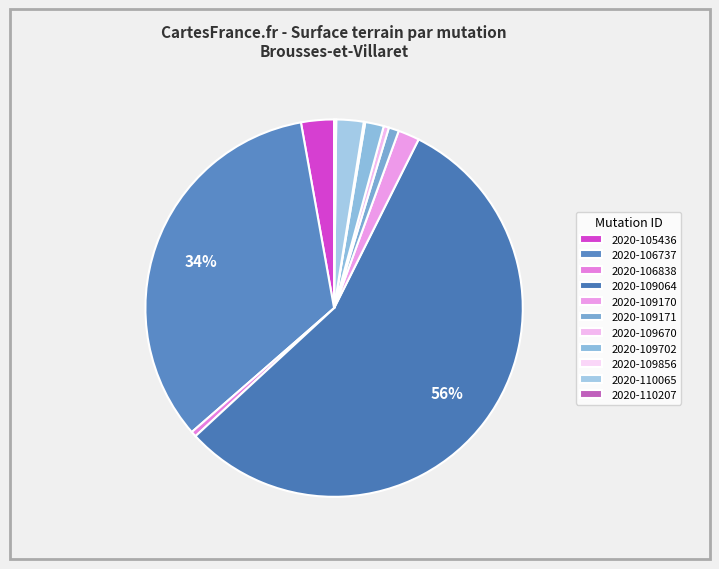

Do 2020-105436 and 2020-110065 together represent more than half of the pie?

No